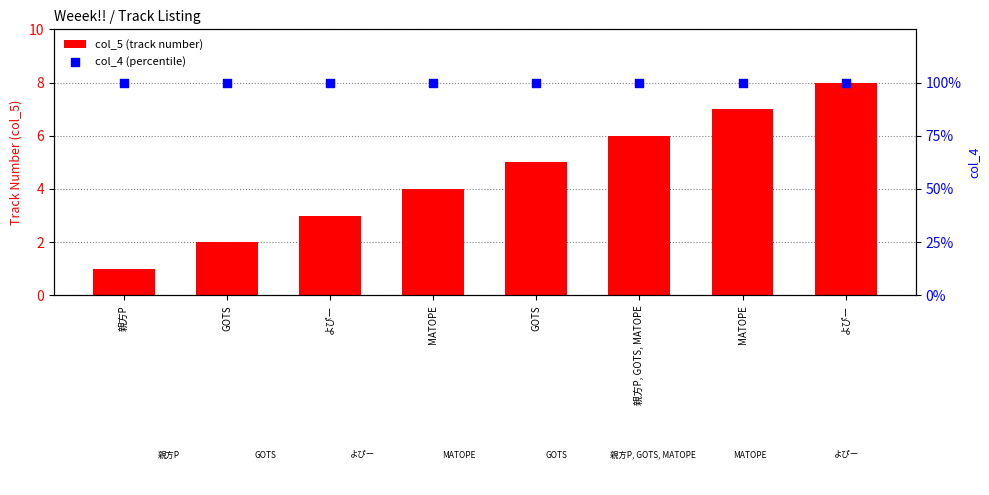

Which series reaches the maximum Y coordinate?

col_4 (percentile)